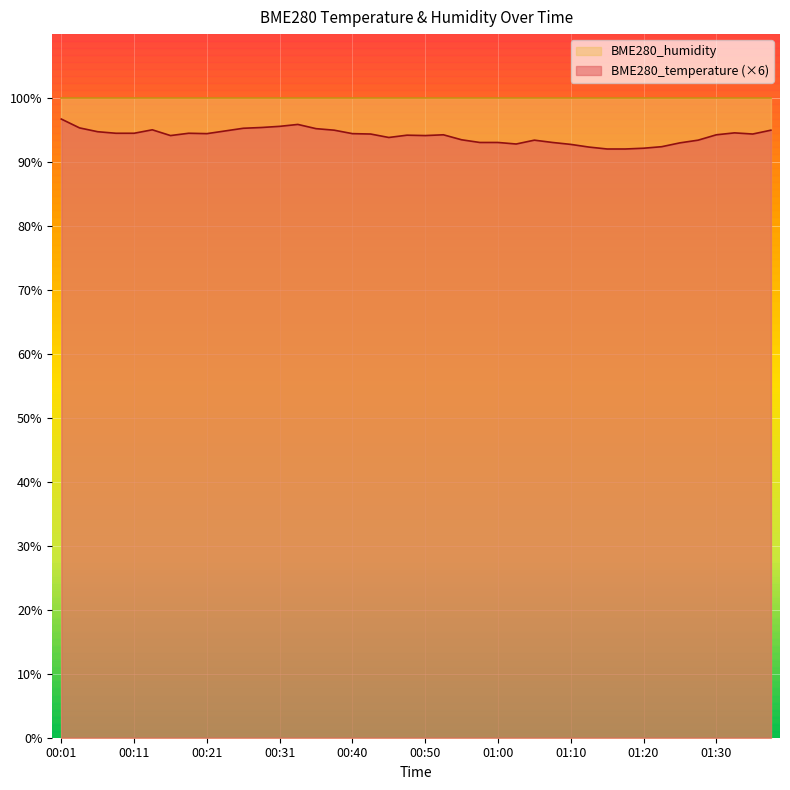

What is the minimum value shown in the chart?

92.0